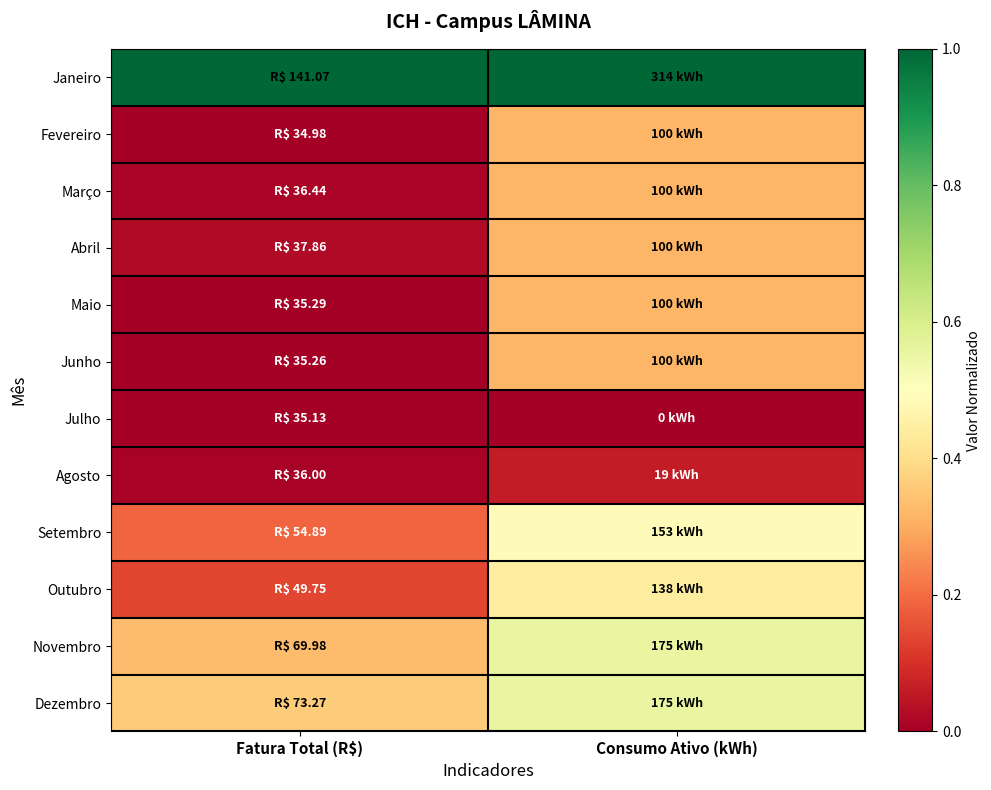

Reading right to left, extract all data points from this chart.

Janeiro: Consumo Ativo (kWh)=1.0	Fatura Total (R$)=1.0
Fevereiro: Consumo Ativo (kWh)=0.3	Fatura Total (R$)=0.0
Março: Consumo Ativo (kWh)=0.3	Fatura Total (R$)=0.0
Abril: Consumo Ativo (kWh)=0.3	Fatura Total (R$)=0.0
Maio: Consumo Ativo (kWh)=0.3	Fatura Total (R$)=0.0
Junho: Consumo Ativo (kWh)=0.3	Fatura Total (R$)=0.0
Julho: Consumo Ativo (kWh)=0.0	Fatura Total (R$)=0.0
Agosto: Consumo Ativo (kWh)=0.1	Fatura Total (R$)=0.0
Setembro: Consumo Ativo (kWh)=0.5	Fatura Total (R$)=0.2
Outubro: Consumo Ativo (kWh)=0.4	Fatura Total (R$)=0.1
Novembro: Consumo Ativo (kWh)=0.6	Fatura Total (R$)=0.3
Dezembro: Consumo Ativo (kWh)=0.6	Fatura Total (R$)=0.4